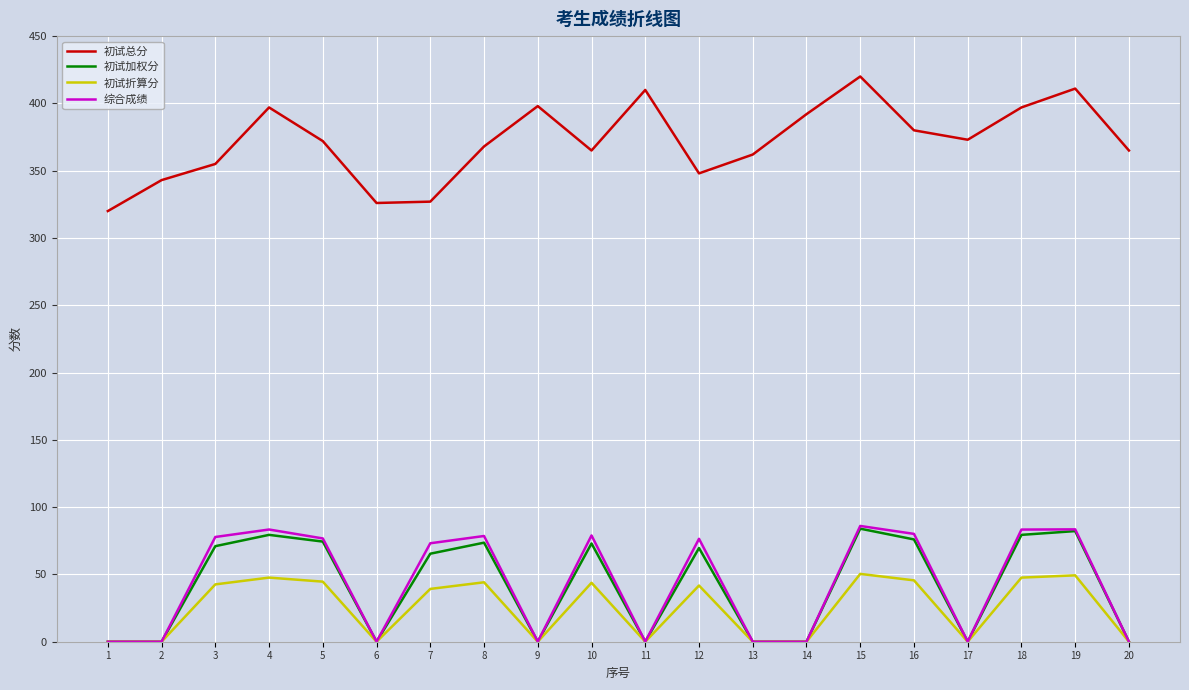

At which category does the chart reach its peak across all series?

15